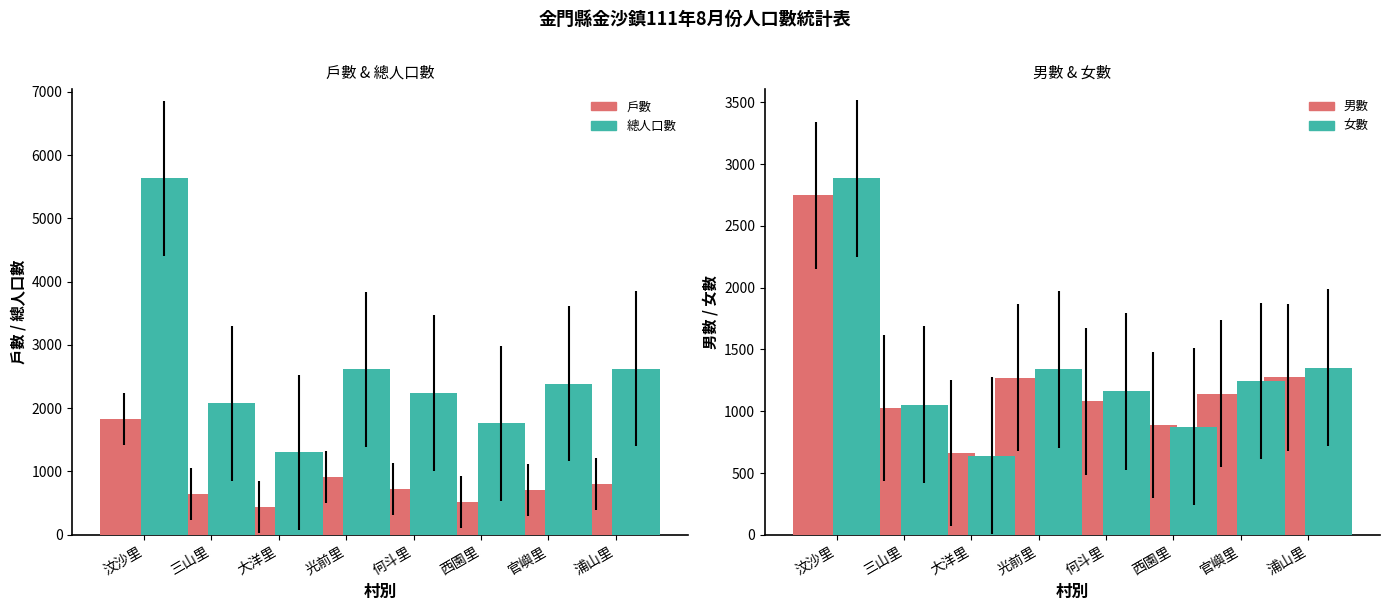

What is the difference between the maximum and minimum values in the 女數 series?

2245